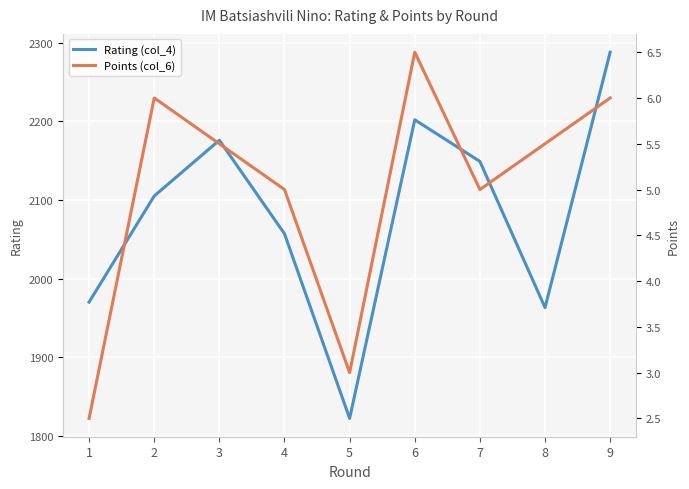

How many interior local peaks does the Rating (col_4) series have?

2